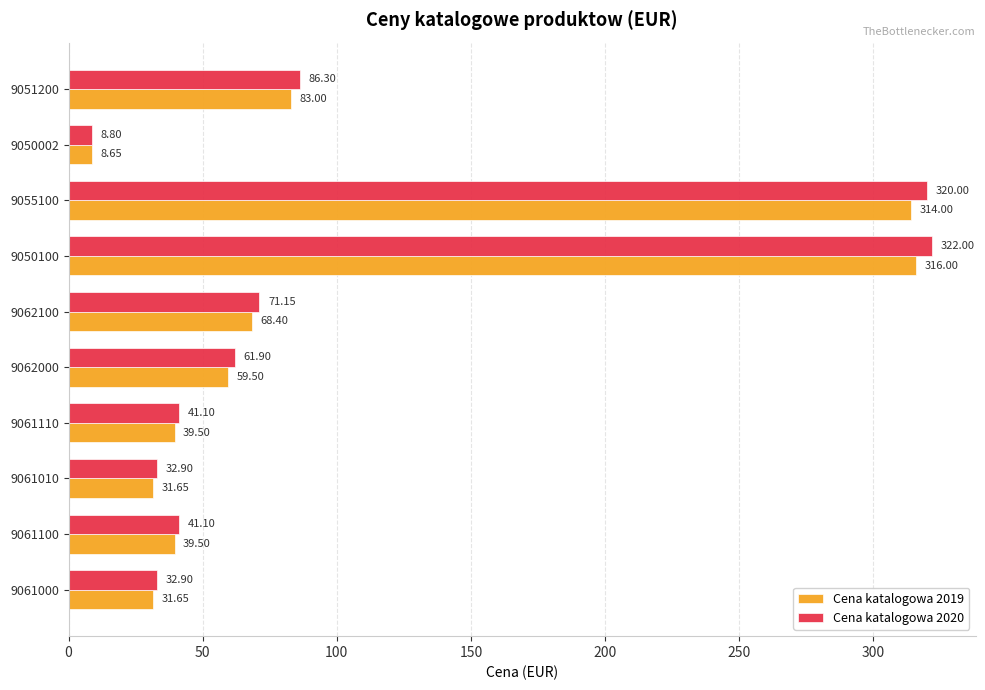

At how many categories does at least one series exceed 261?

2